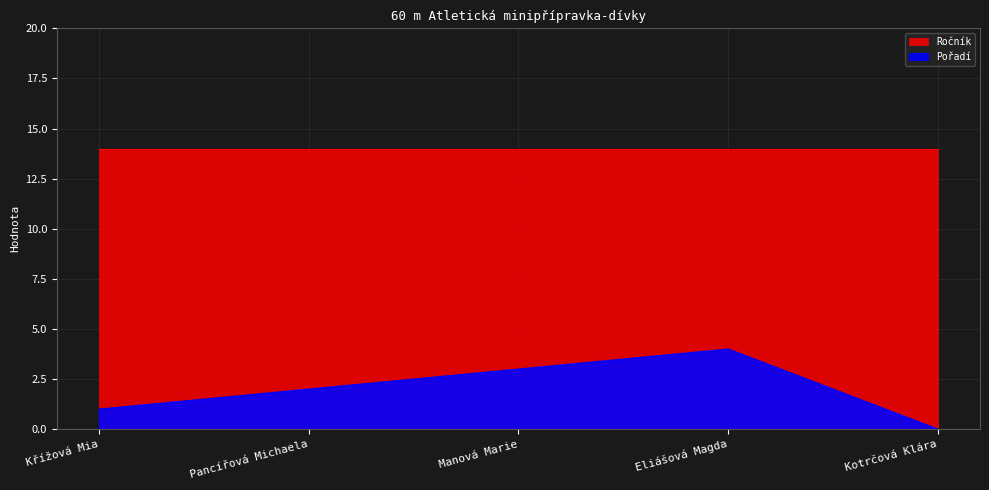

What is the sum of the values at Eliášová Magda and Pancířová Michaela?

6